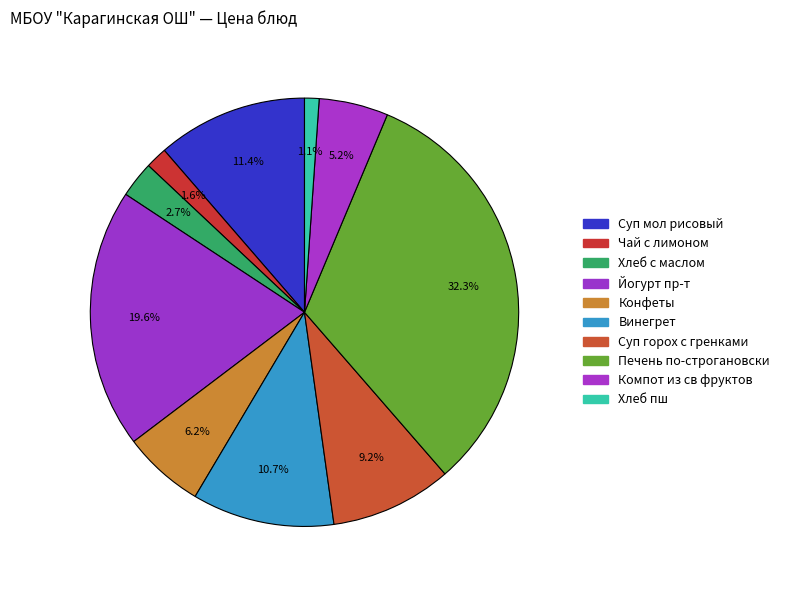

Rank the categories by value from highest to lowest.

Печень по-строгановски, Йогурт пр-т, Суп мол рисовый, Винегрет, Суп горох с гренками, Конфеты, Компот из св фруктов, Хлеб с маслом, Чай с лимоном, Хлеб пш